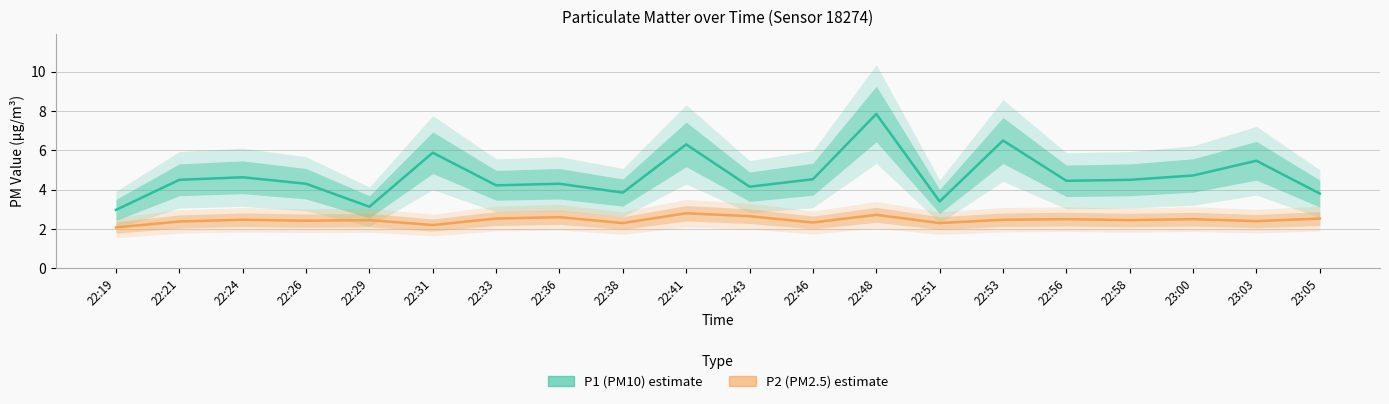

True or false: P2 (PM2.5) has a value of 1.2 at 22:58.

False